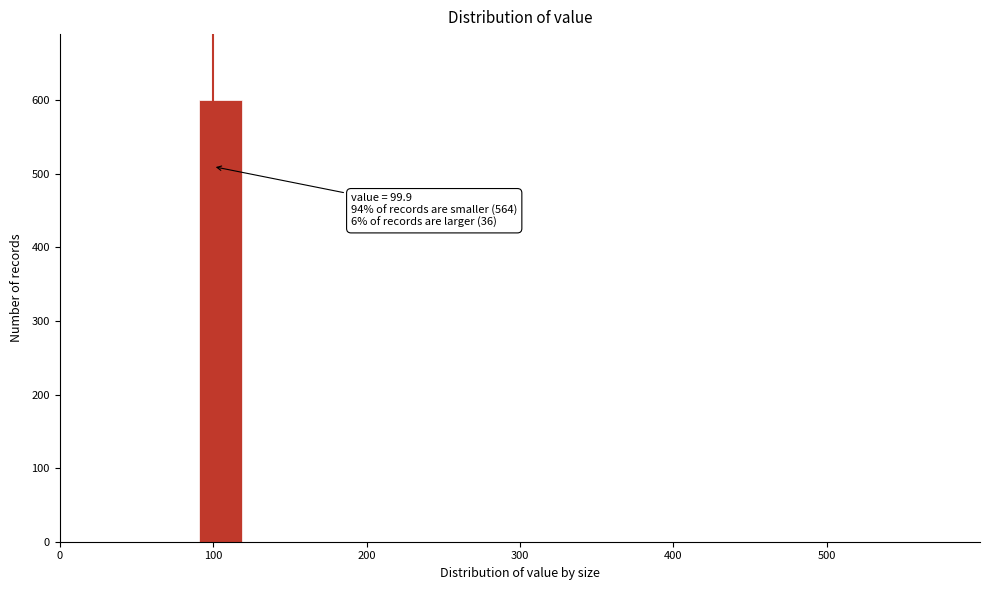

Read against the x-axis, roughly where is the centre of the tallest bar?

100